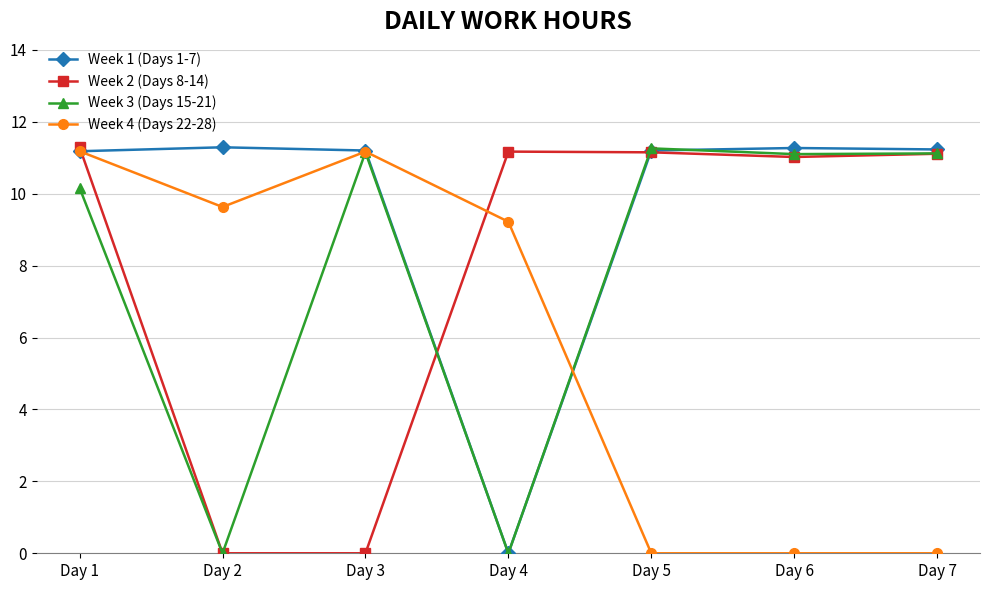

What is the maximum value shown in the chart?

11.3